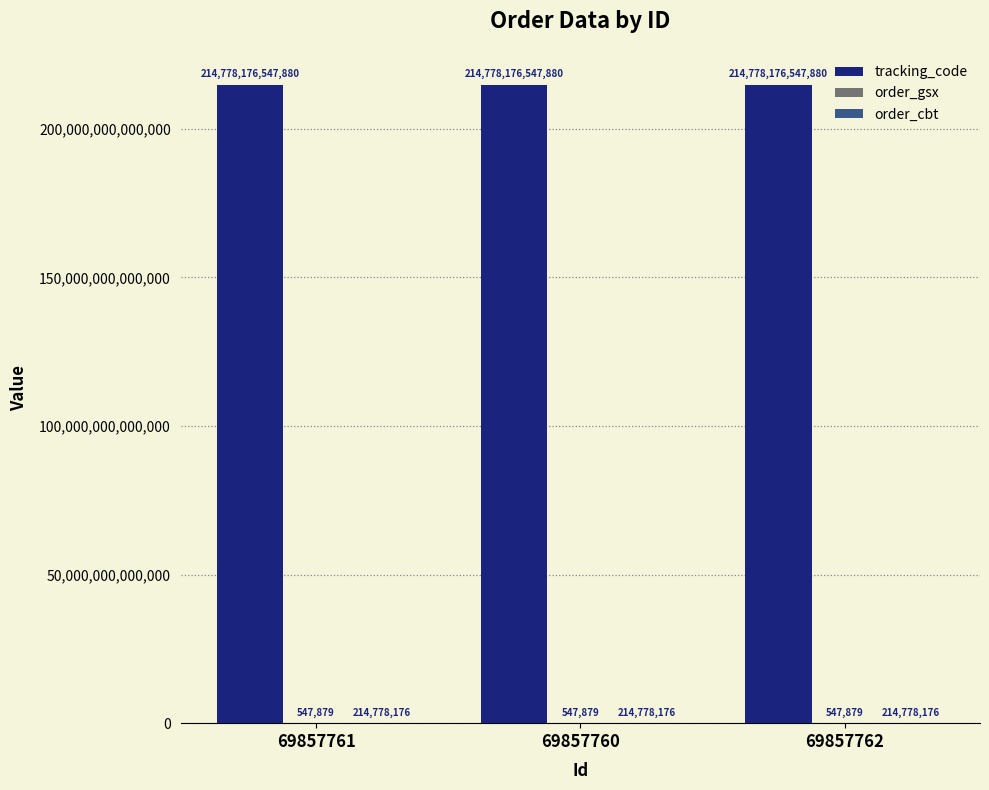

Which series has the largest total across all categories?

tracking_code